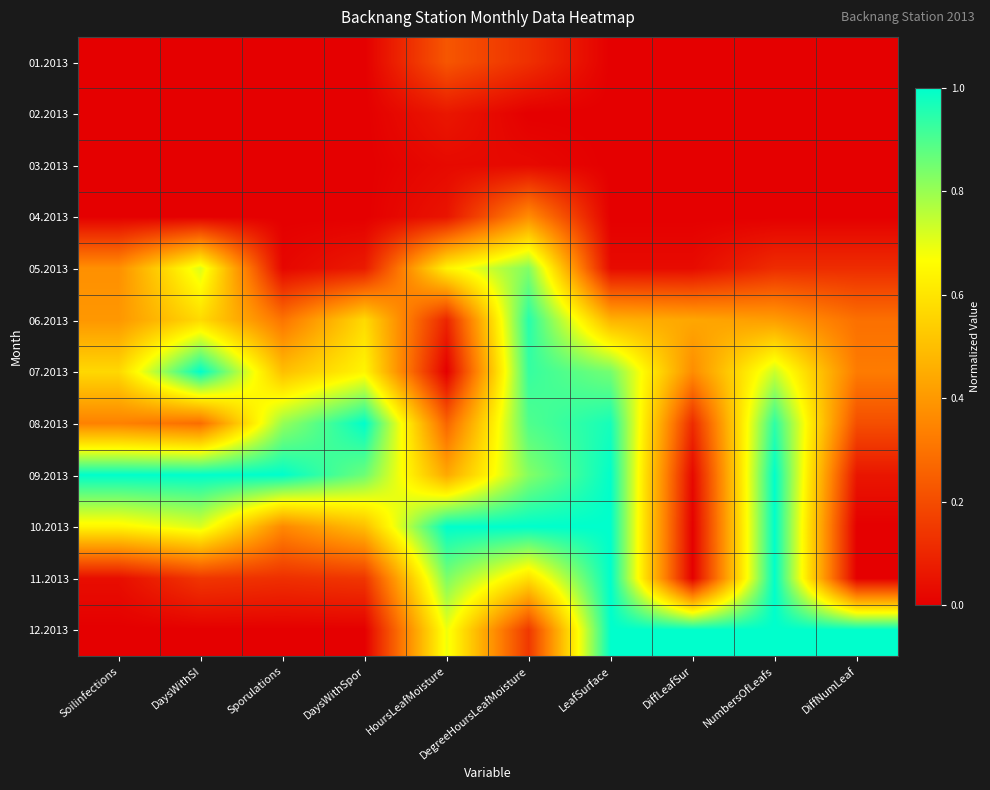

Rank the series at Sporulations from lowest to highest value.

01.2013, 02.2013, 03.2013, 04.2013, 12.2013, 05.2013, 11.2013, 06.2013, 10.2013, 07.2013, 08.2013, 09.2013